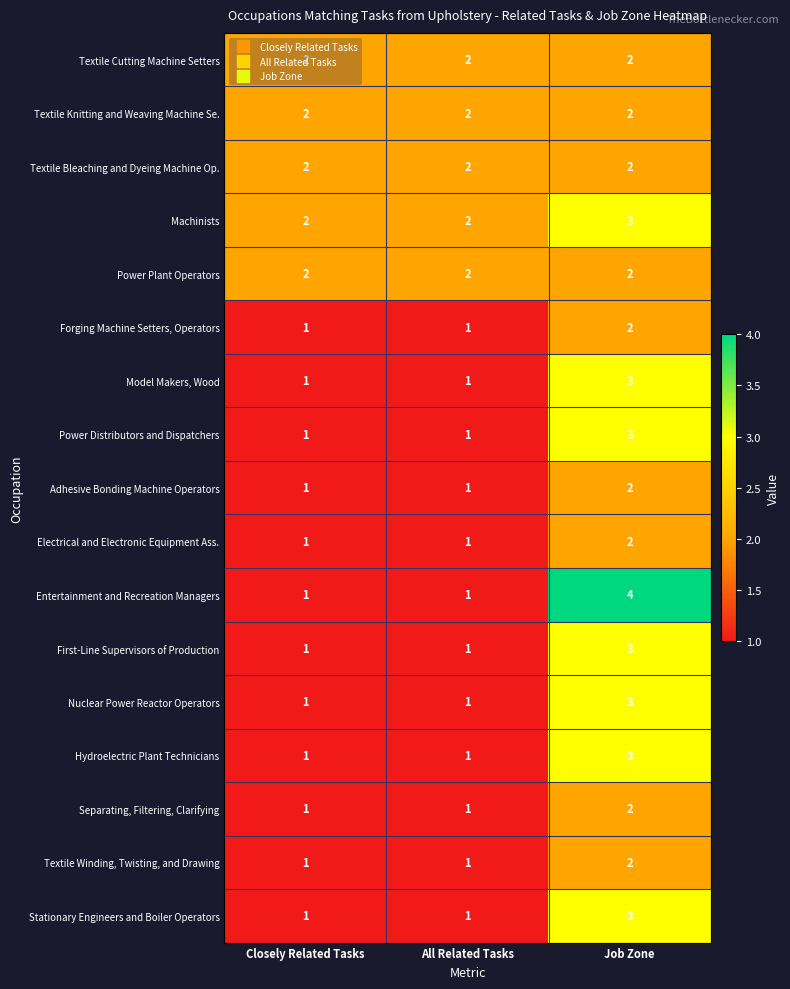

Is it true that First-Line Supervisors of Production equals 3 at Job Zone?

True